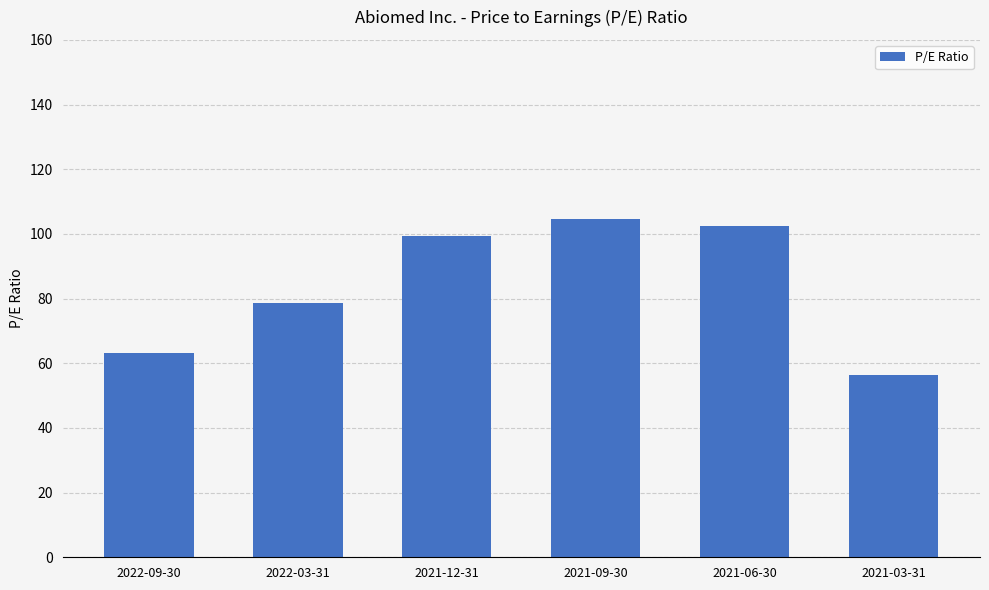

What is the greatest value displayed?

104.7